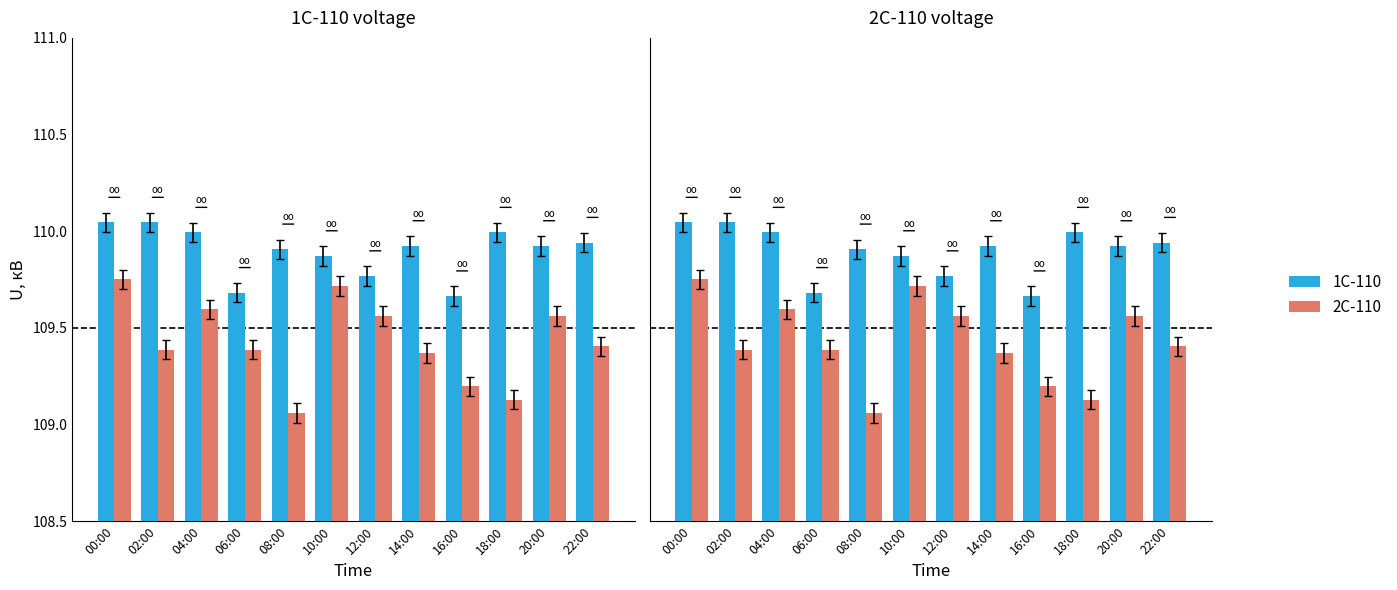

At how many categories does at least one series exceed 109?

12